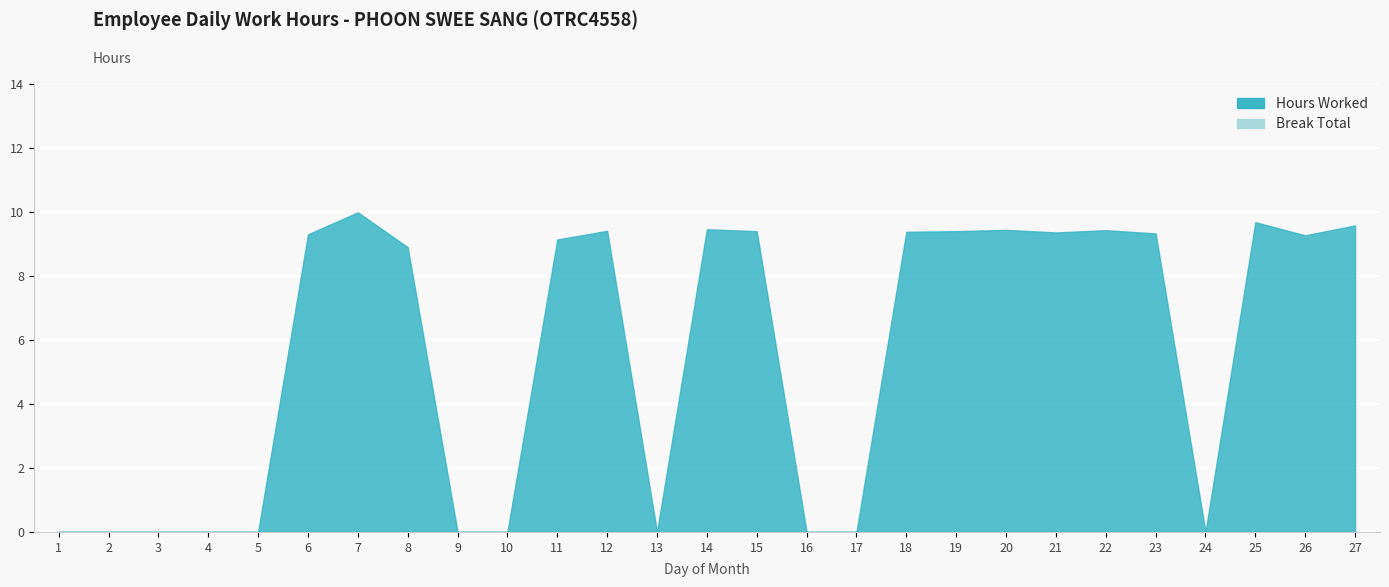

At which category is the sum across all series the highest?

7